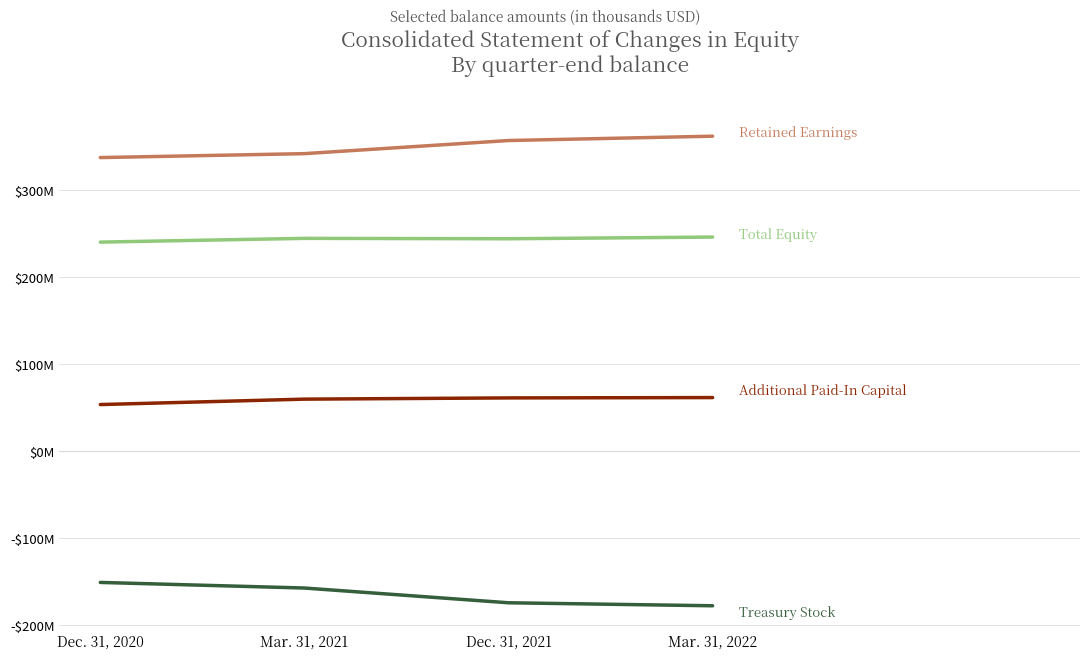

Does the chart display data point markers on the line(s)?

No